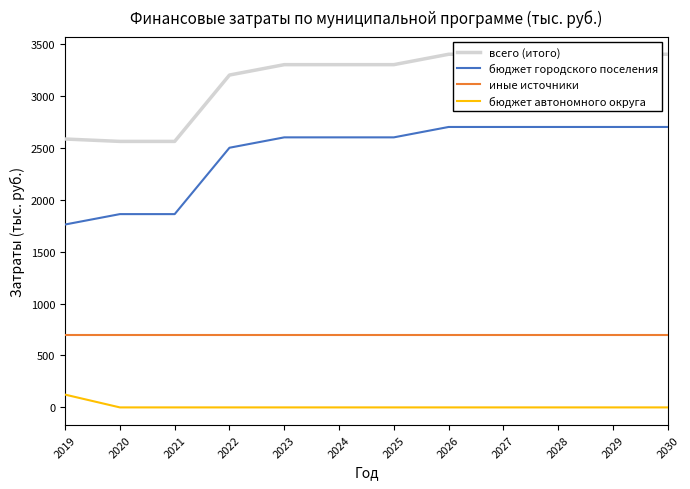

Count the всего (итого) values in the range 3200 to 3400.

9